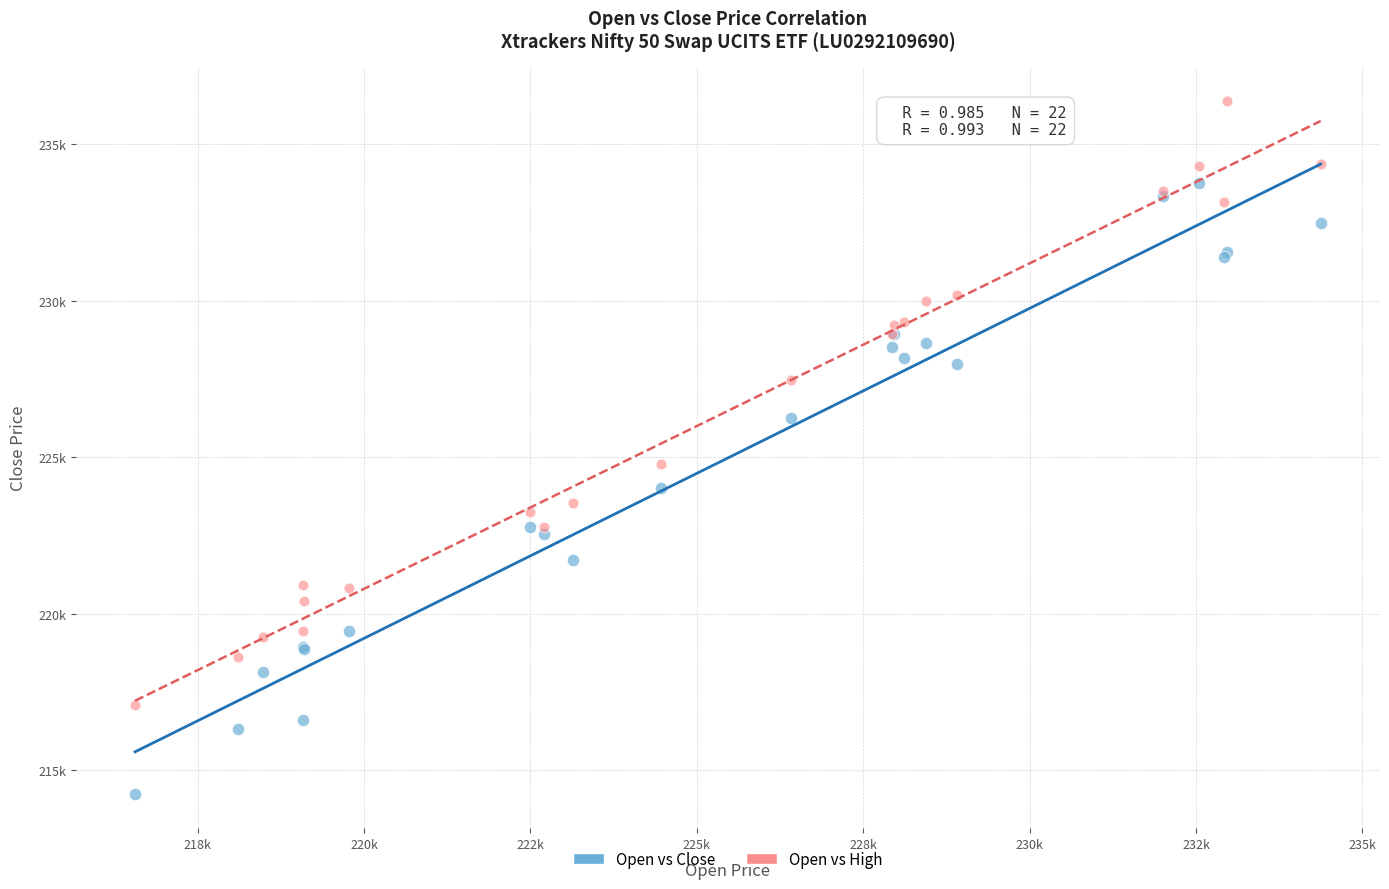

Which series reaches the minimum Y coordinate?

Open vs Close